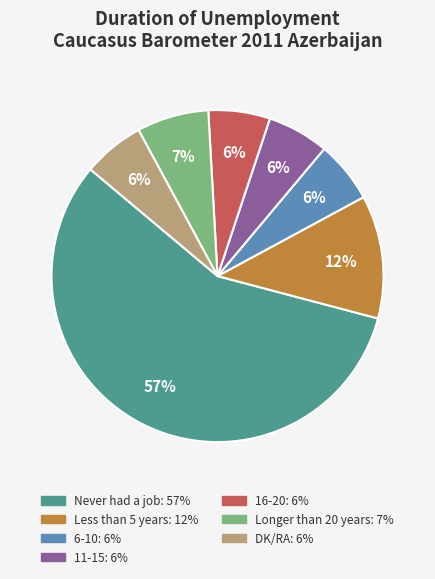

Count the number of slices in the pie.

7